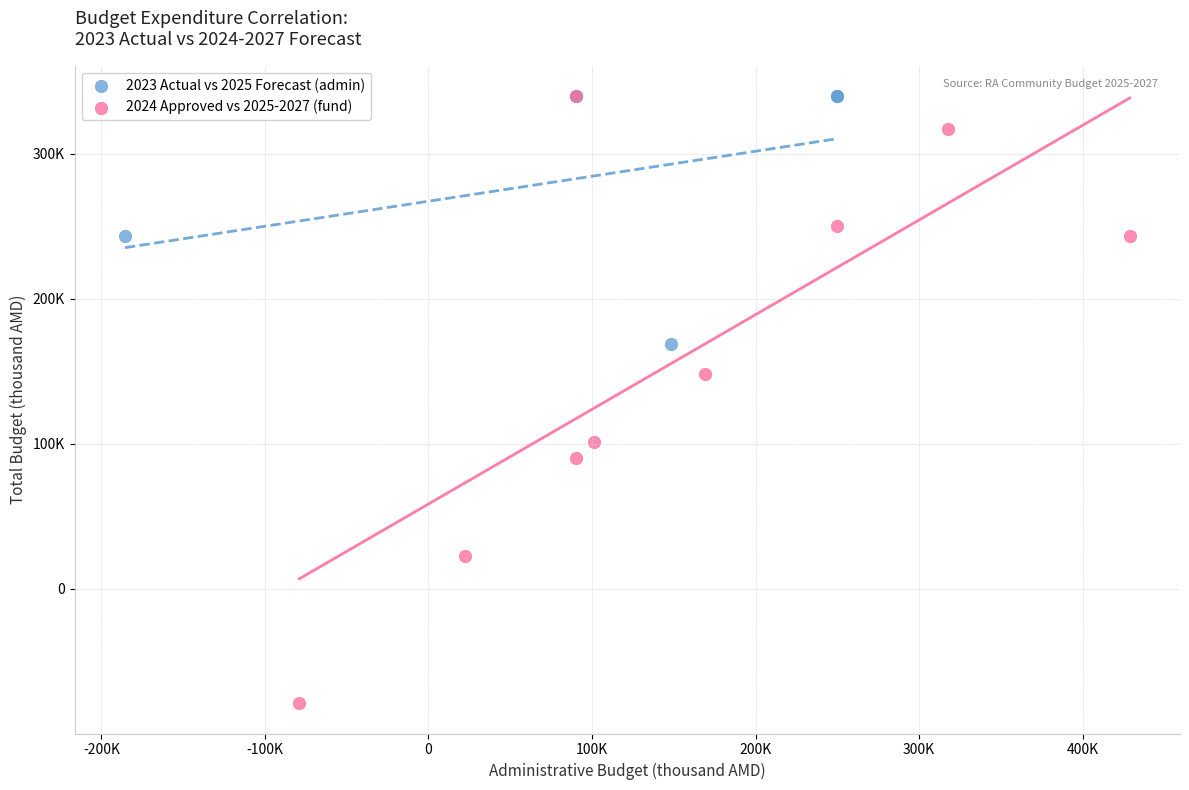

Which series has the largest Y range (max minus min)?

2024 Approved vs 2025-2027 (fund)